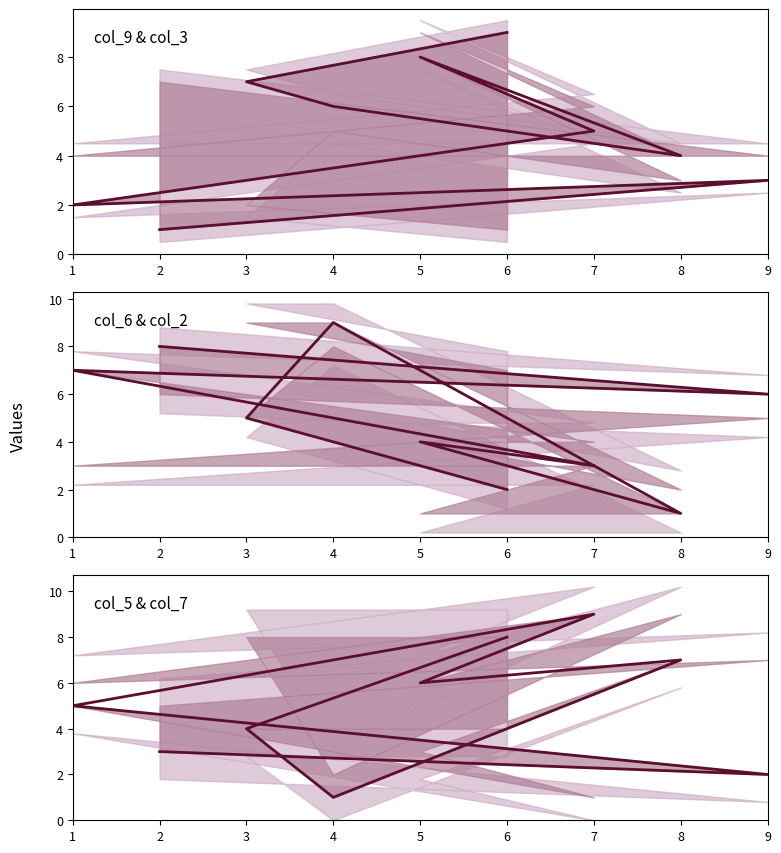

Between which two adjacent categories do col_5 & col_7 and col_9 & col_3 first intersect?

2 and 9